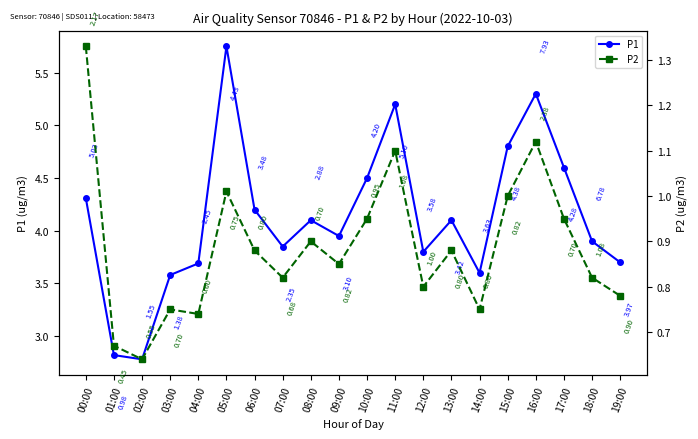

What is the label of the 6th point from the left?

05:00